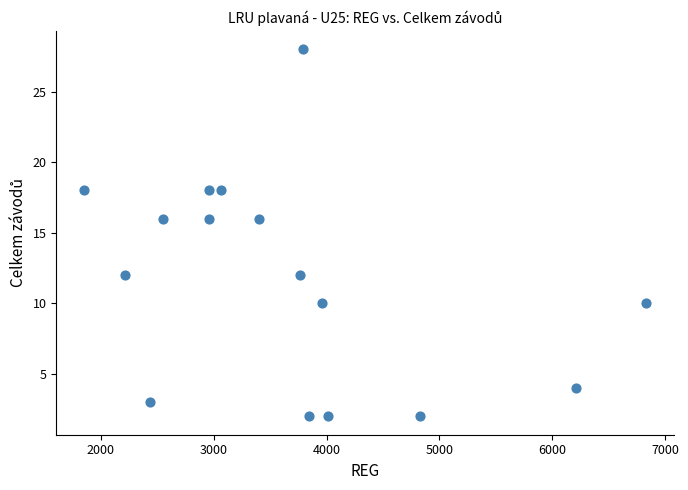

What is the range of X values (max minus min)?

4983